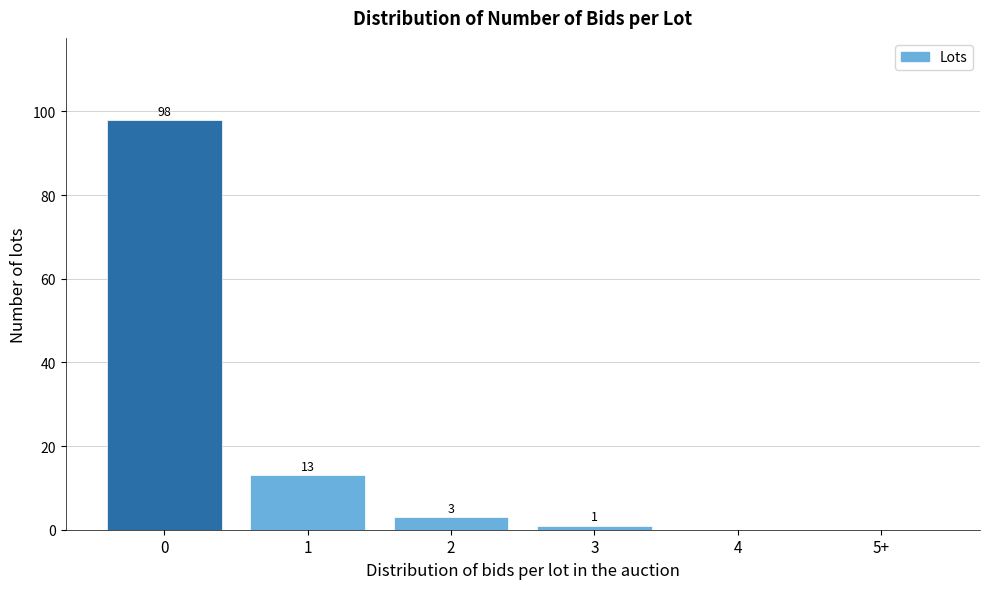

Reading left to right, list all the values displayed in this chart.

0=98	1=13	2=3	3=1	4=0	5+=0